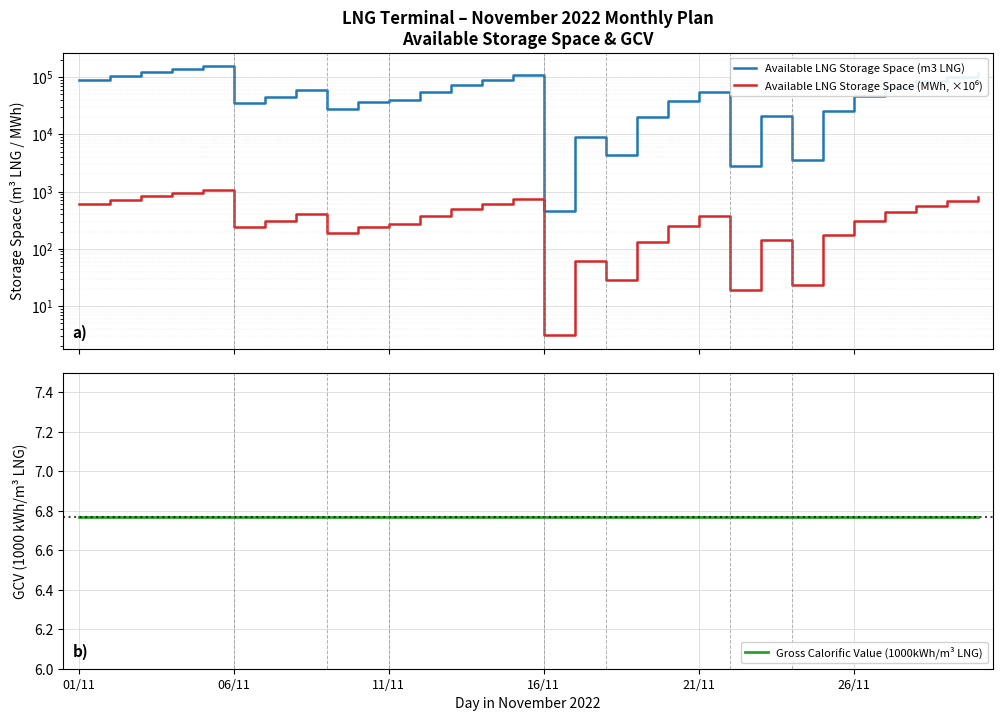

How many data points does each series have?

30